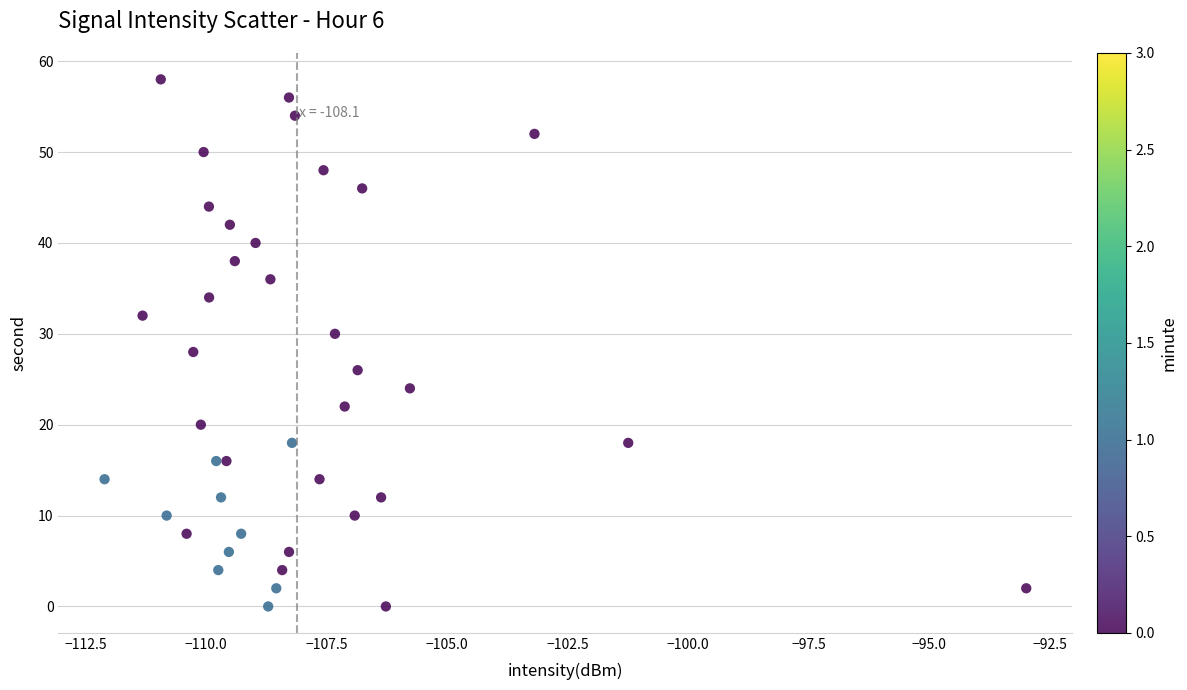

What is the range of Y values (max minus min)?

58